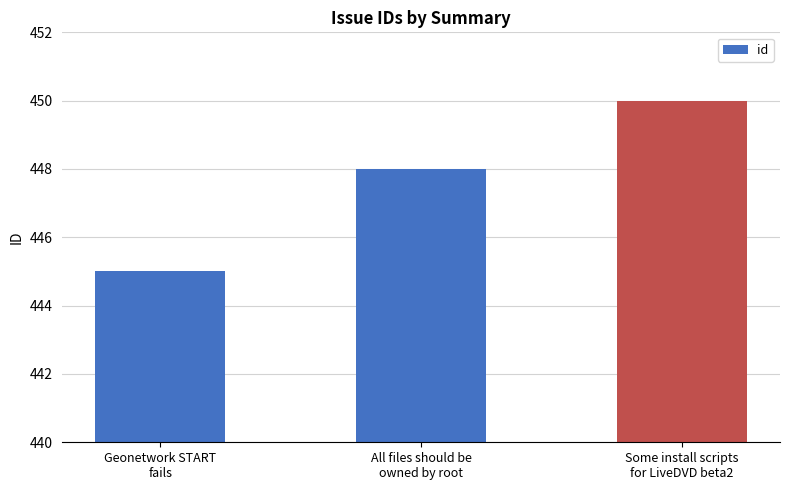

Reading left to right, what are all the values shown in this chart?

445	448	450